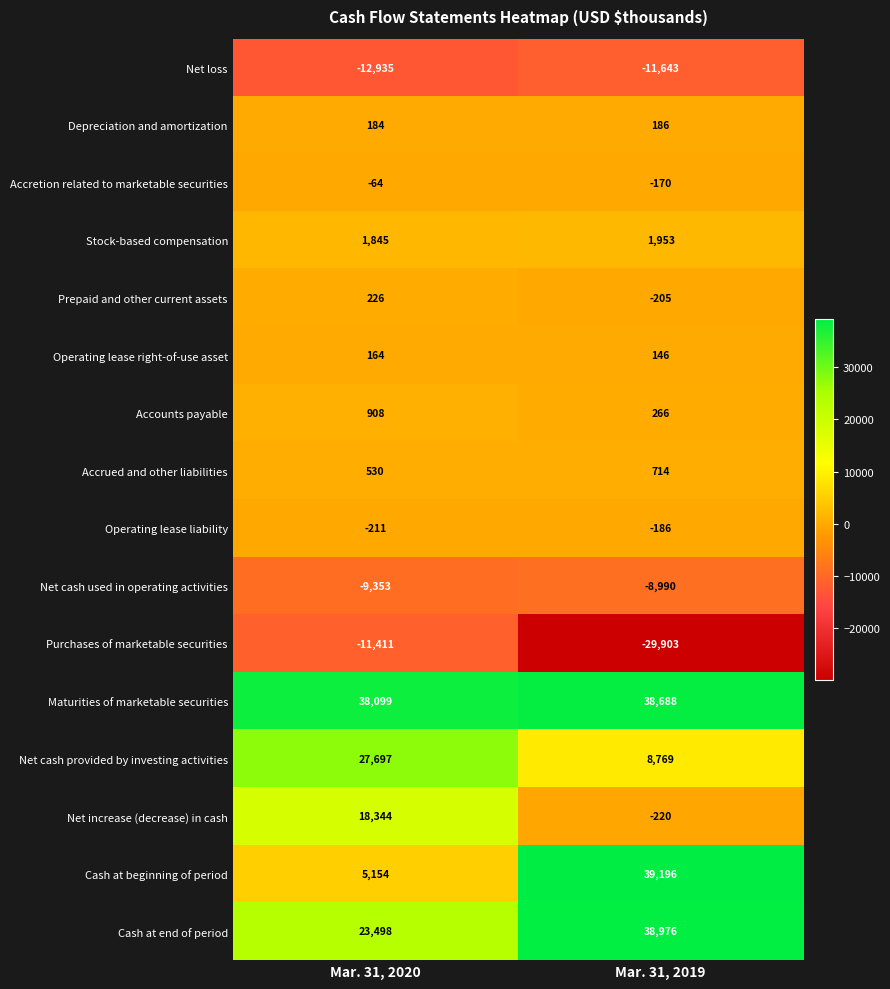

Read the Net cash used in operating activities value at Mar. 31, 2020, to the nearest 50.

-9350